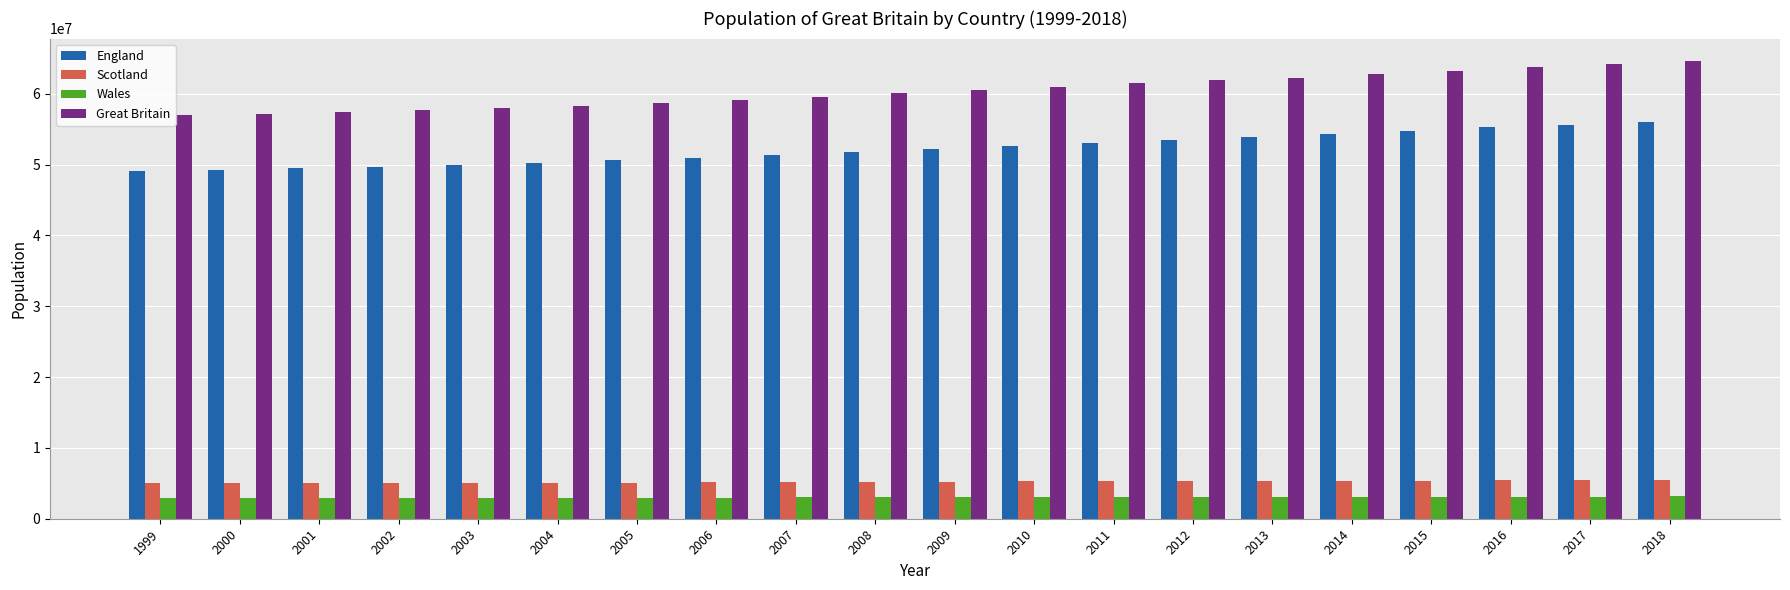

Which series has the largest total across all categories?

Great Britain